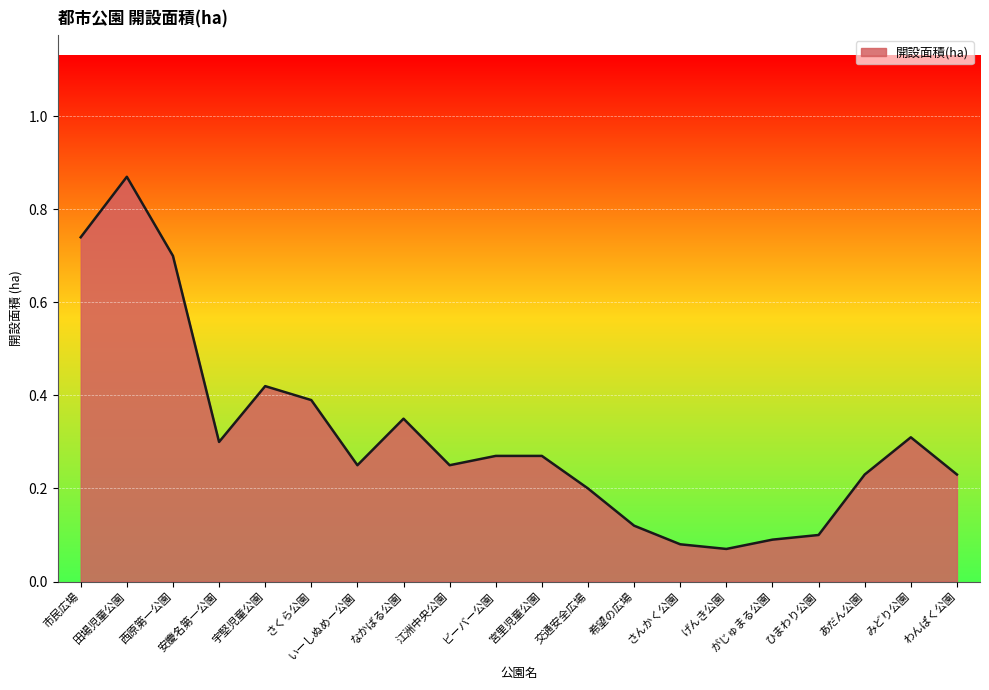

What is the difference between the maximum and minimum values?

0.8